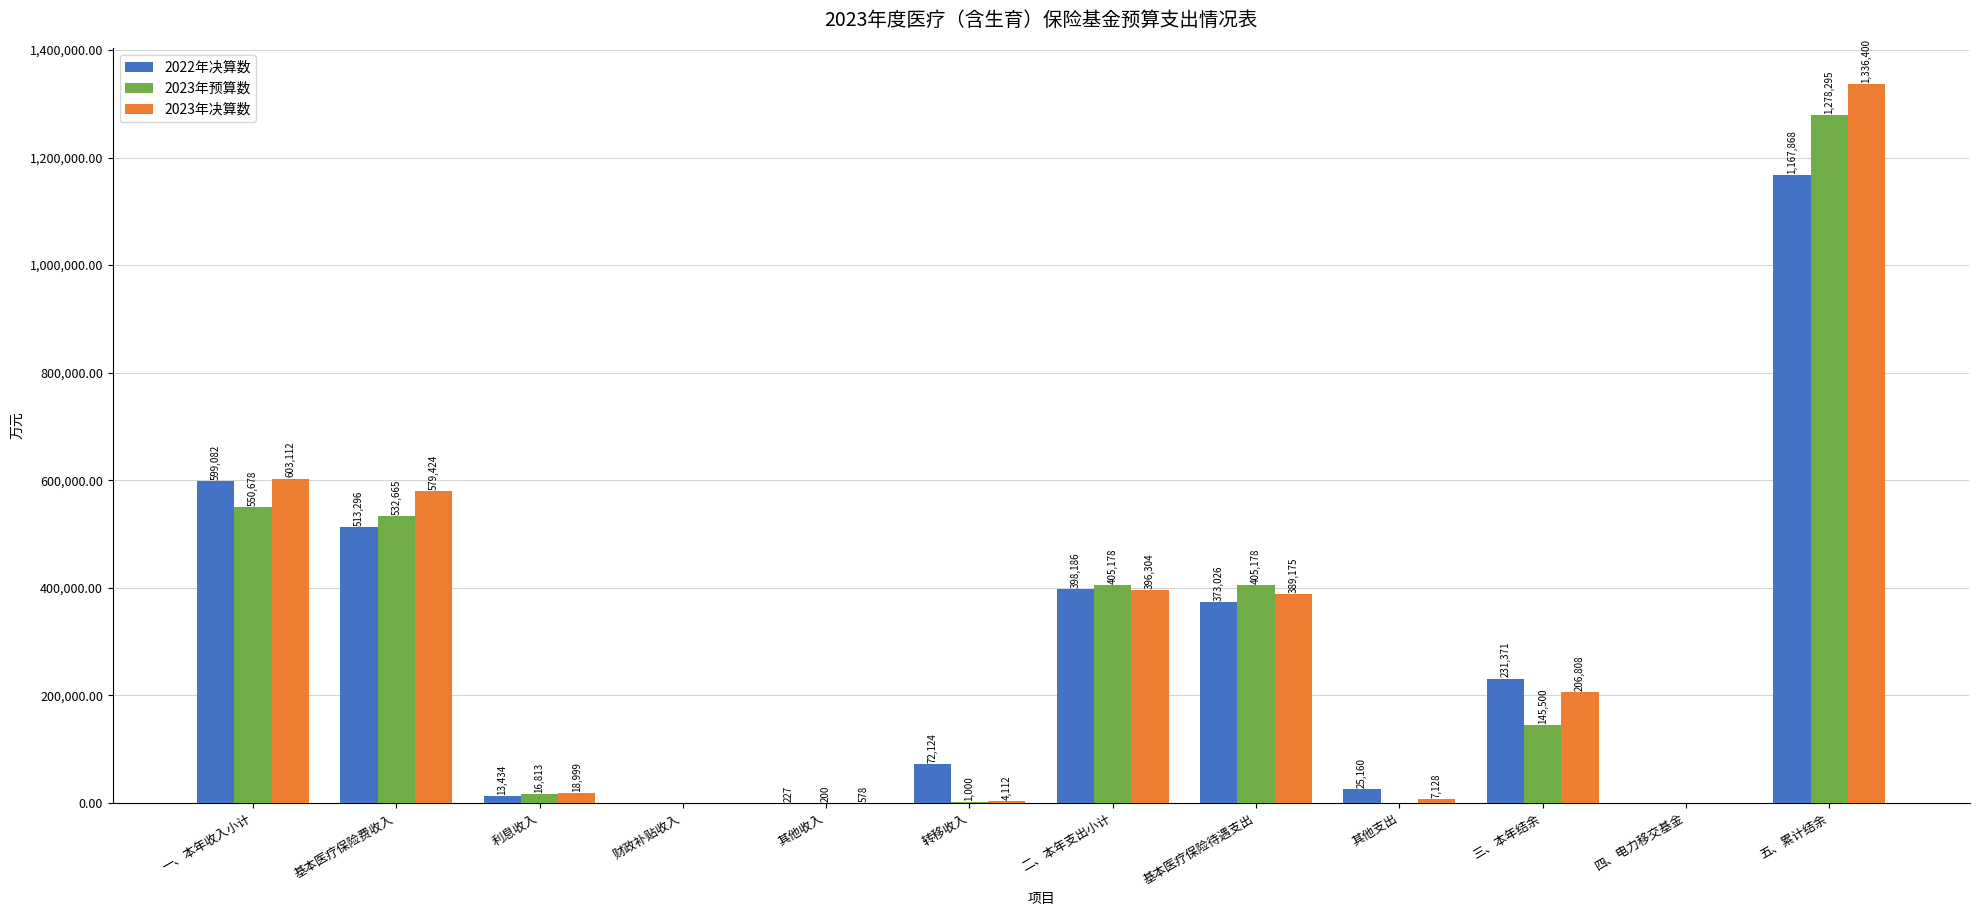

At which category does the chart reach its peak across all series?

五、累计结余